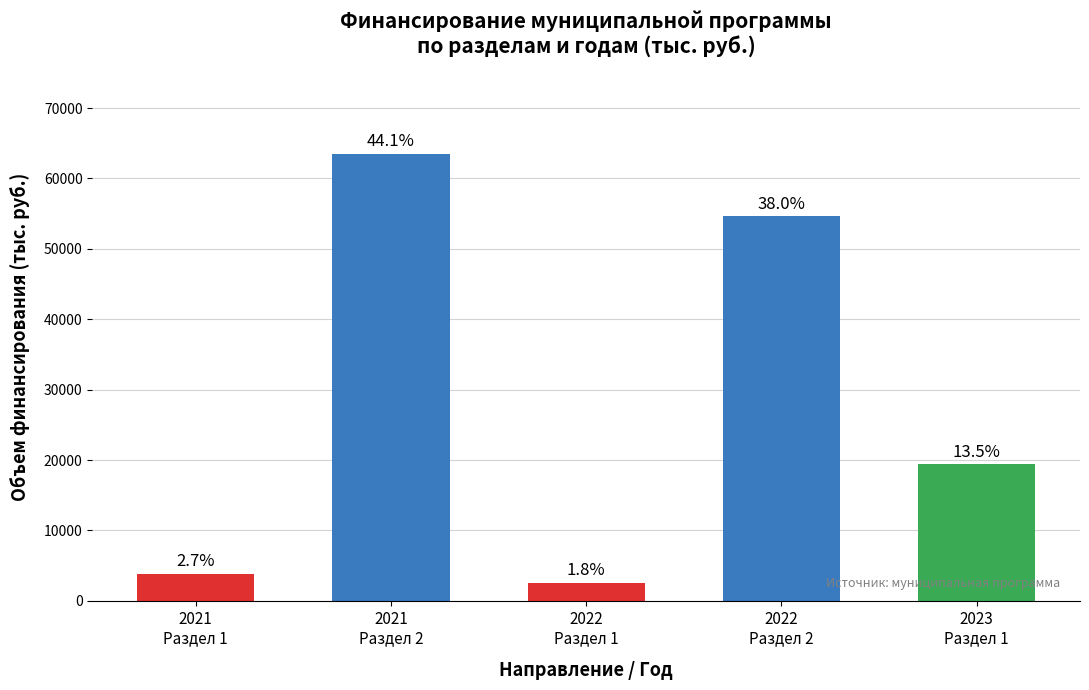

Are the bars horizontal?

No